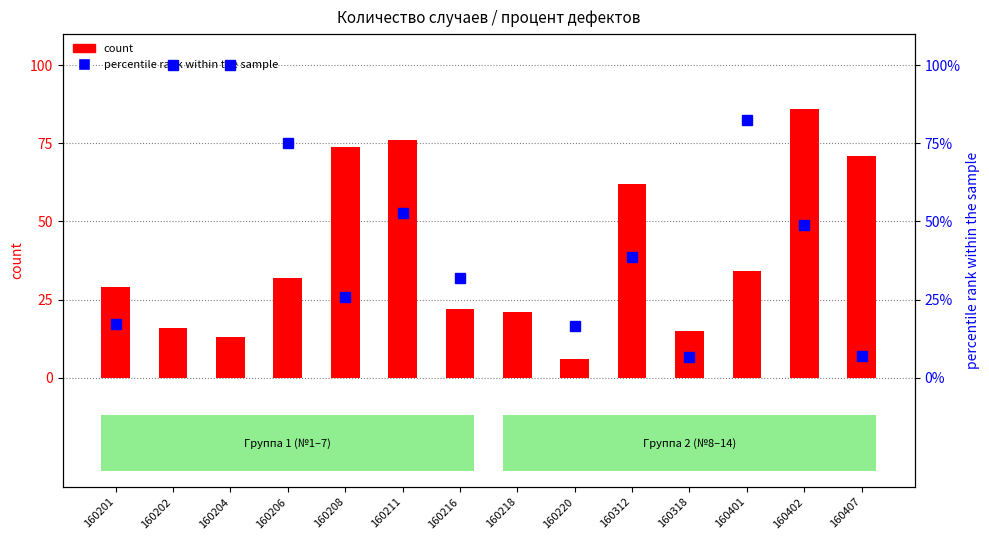

How many bars are there in total?

14